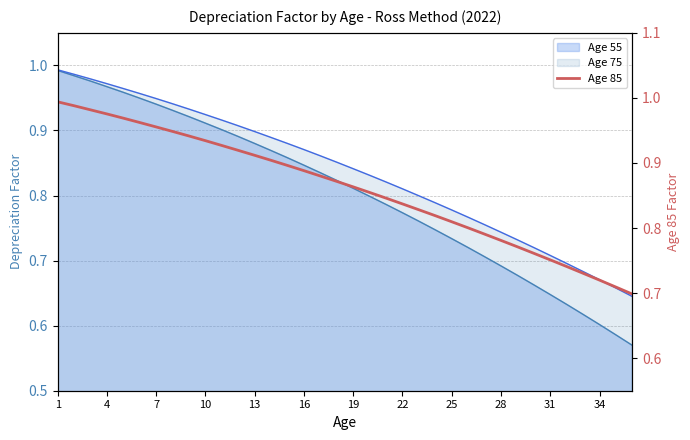

Reading left to right, what are all the values shown in this chart?

1.0	1.0	1.0	1.0	1.0	1.0	1.0	0.9	0.9	0.9	0.9	0.9	0.9	0.9	0.9	0.9	0.9	0.9	0.9	0.9	0.8	0.8	0.8	0.8	0.8	0.8	0.8	0.8	0.8	0.8	0.8	0.7	0.7	0.7	0.7	0.7